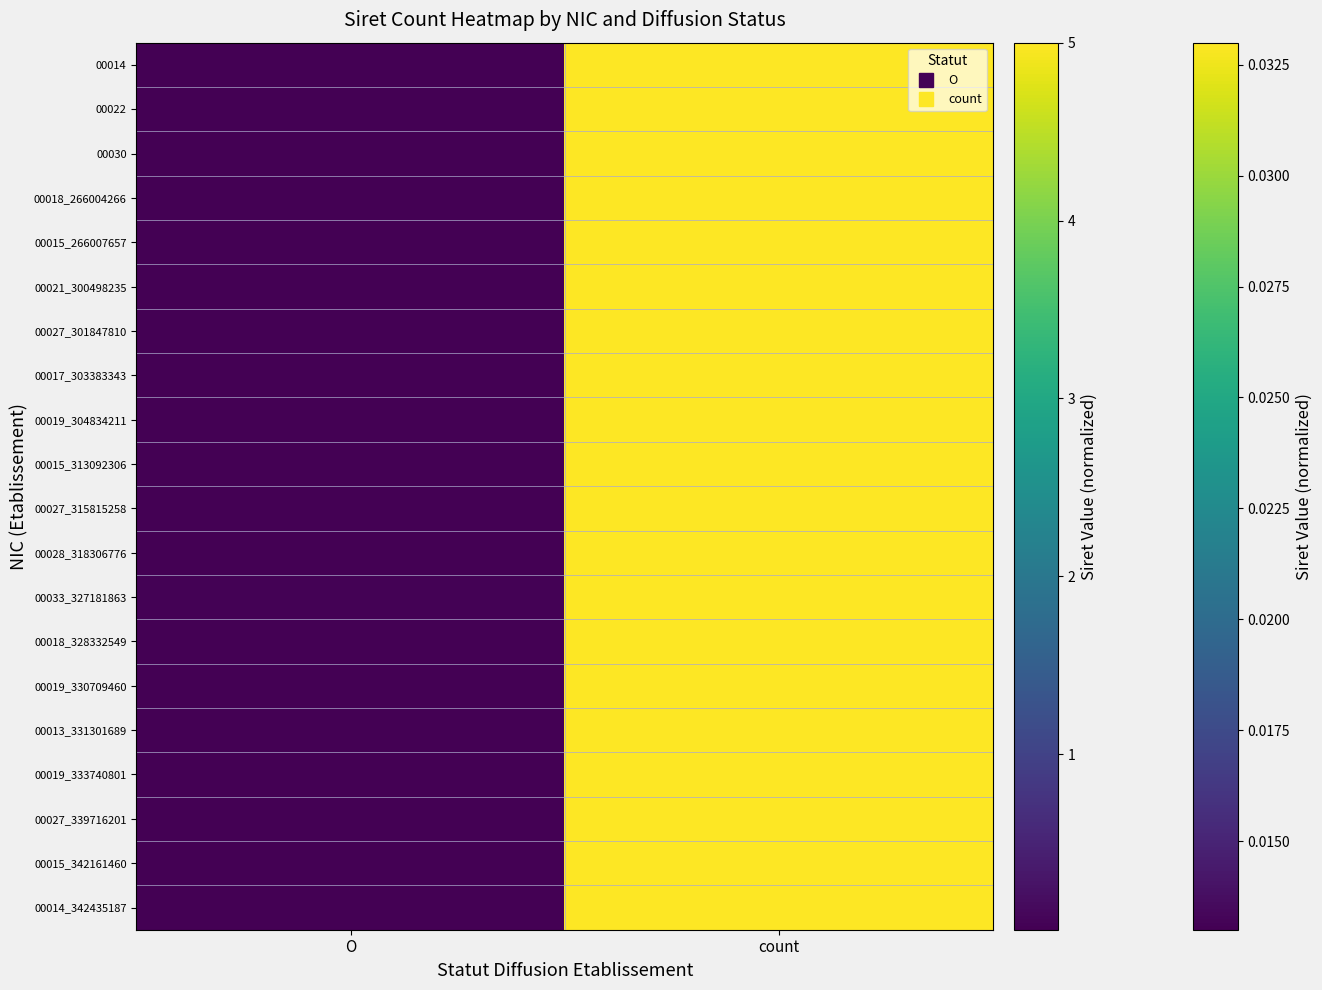

Reading left to right, transcribe all the data shown in this chart.

00014: O=0.0	count=5.0
00022: O=0.0	count=5.0
00030: O=0.0	count=5.0
00018_266004266: O=0.0	count=5.0
00015_266007657: O=0.0	count=5.0
00021_300498235: O=0.0	count=5.0
00027_301847810: O=0.0	count=5.0
00017_303383343: O=0.0	count=5.0
00019_304834211: O=0.0	count=5.0
00015_313092306: O=0.0	count=5.0
00027_315815258: O=0.0	count=5.0
00028_318306776: O=0.0	count=5.0
00033_327181863: O=0.0	count=5.0
00018_328332549: O=0.0	count=5.0
00019_330709460: O=0.0	count=5.0
00013_331301689: O=0.0	count=5.0
00019_333740801: O=0.0	count=5.0
00027_339716201: O=0.0	count=5.0
00015_342161460: O=0.0	count=5.0
00014_342435187: O=0.0	count=5.0